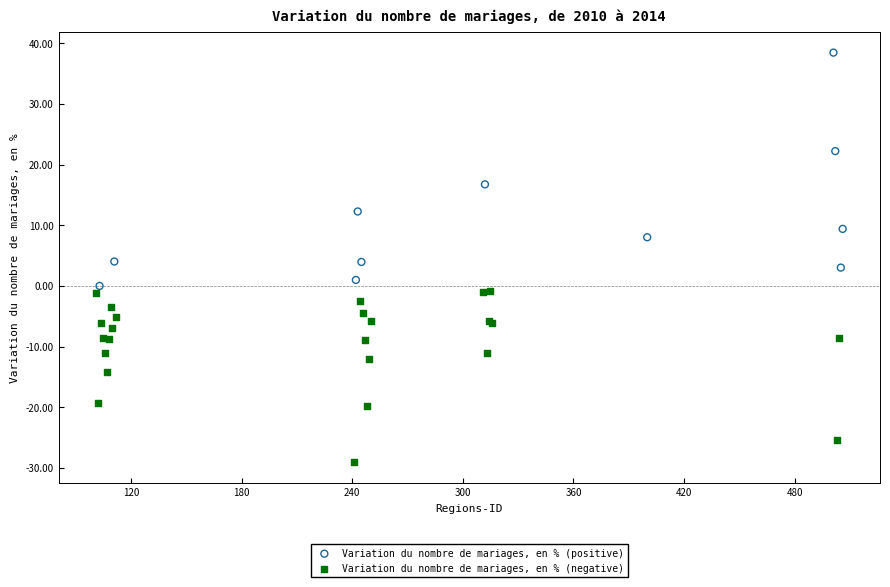

Which series reaches the minimum Y coordinate?

Variation du nombre de mariages, en % (negative)